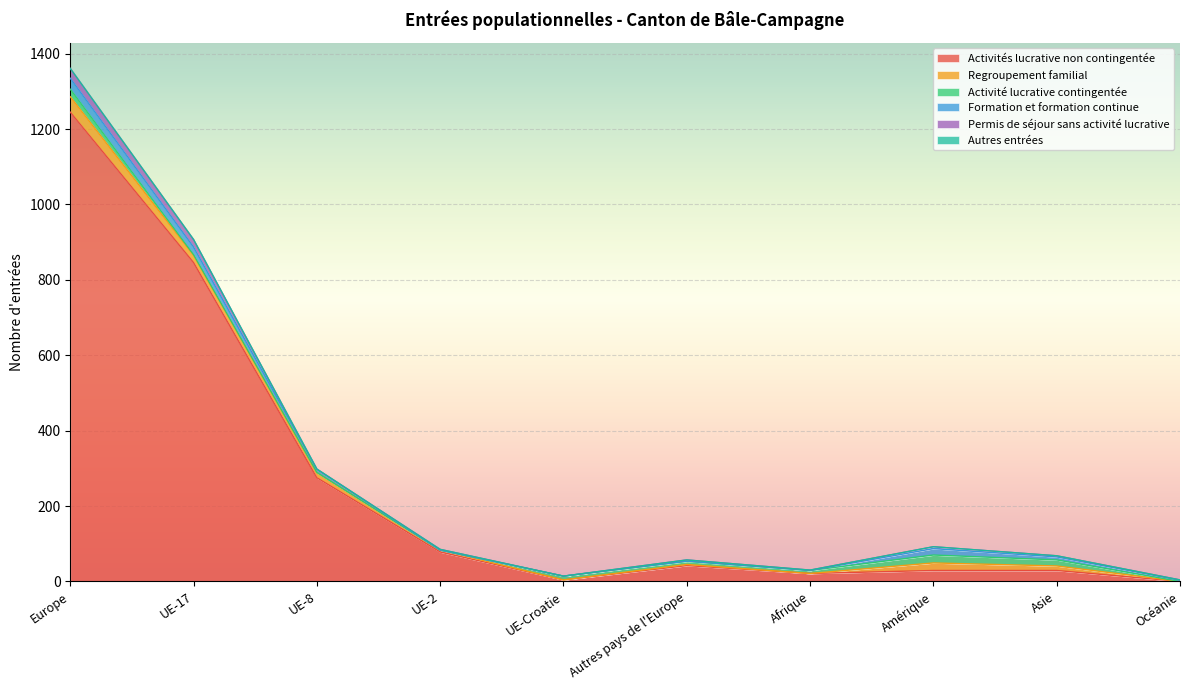

What is the highest value of the Formation et formation continue series?

29